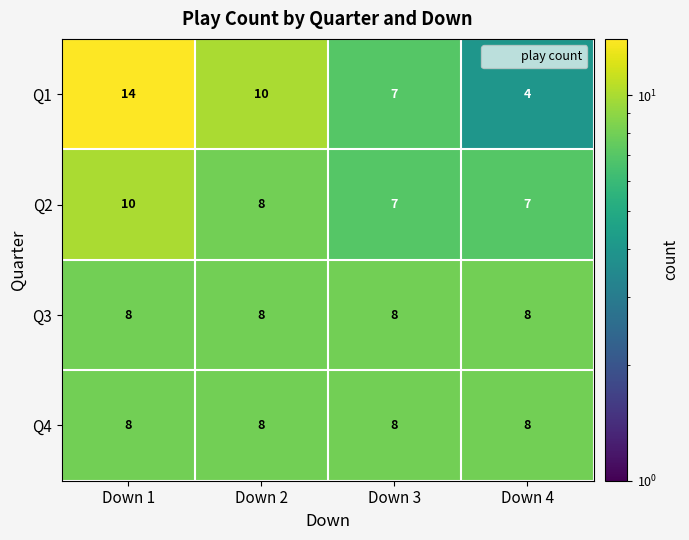

At which label does Q1 reach its peak?

Down 1